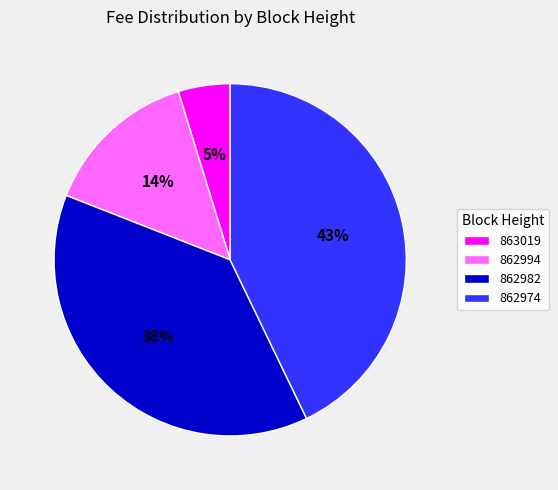

Rank the categories by value from lowest to highest.

863019, 862994, 862982, 862974